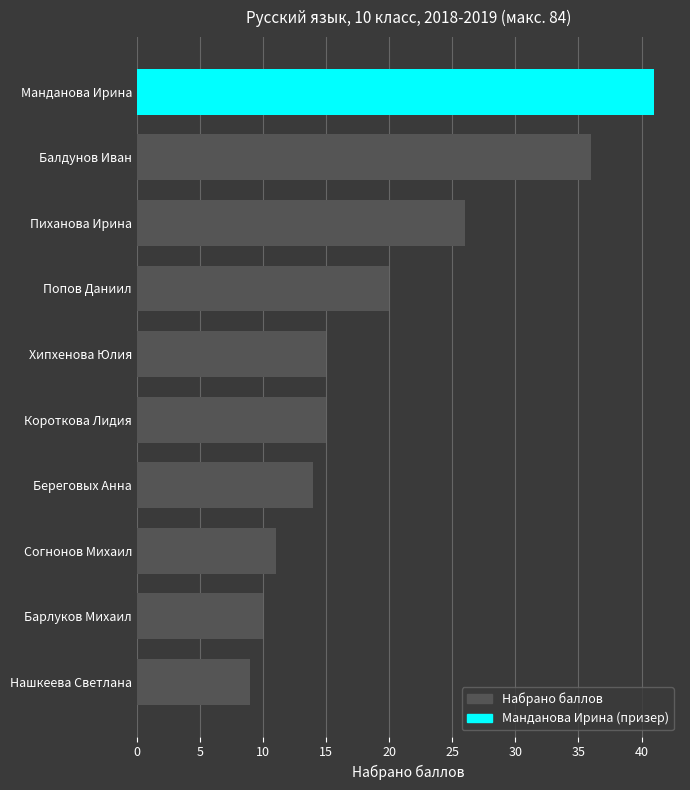

At which label is the value closest to 25?

Пиханова Ирина